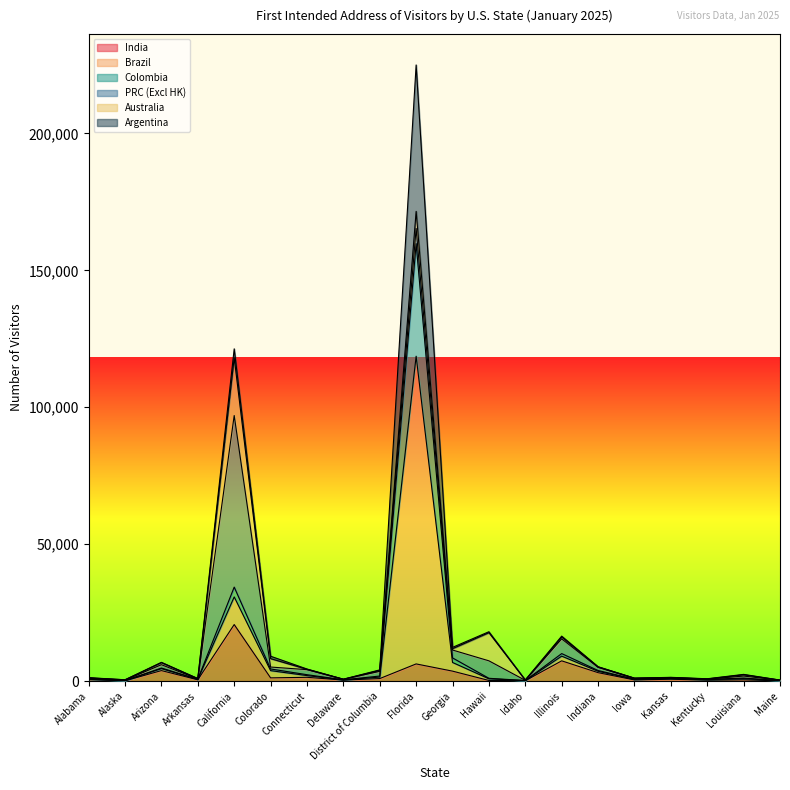

At which category is the sum across all series the highest?

Florida